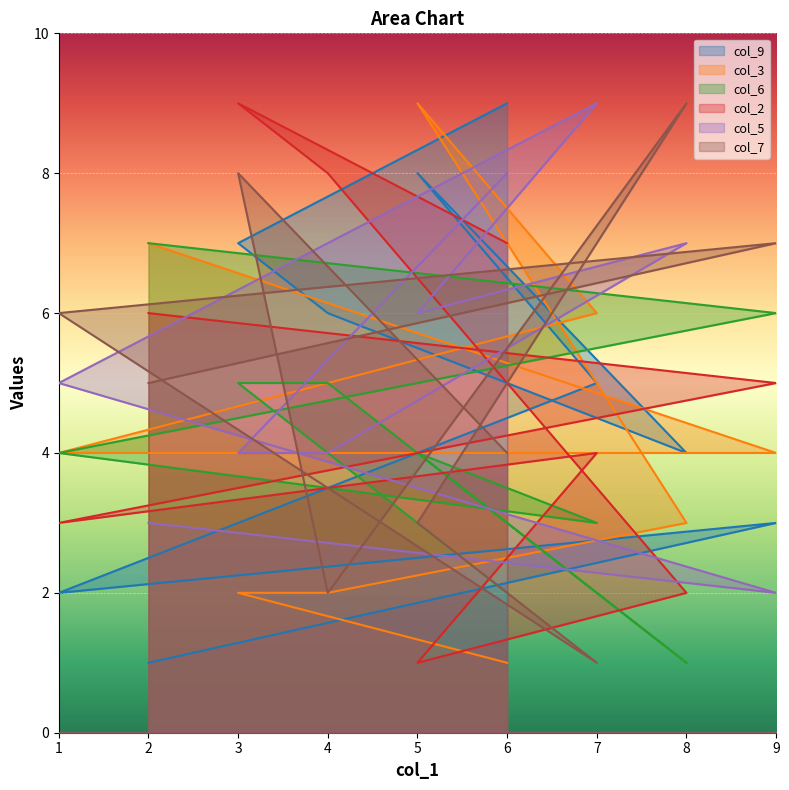

What is the total value across all series at 6?

31